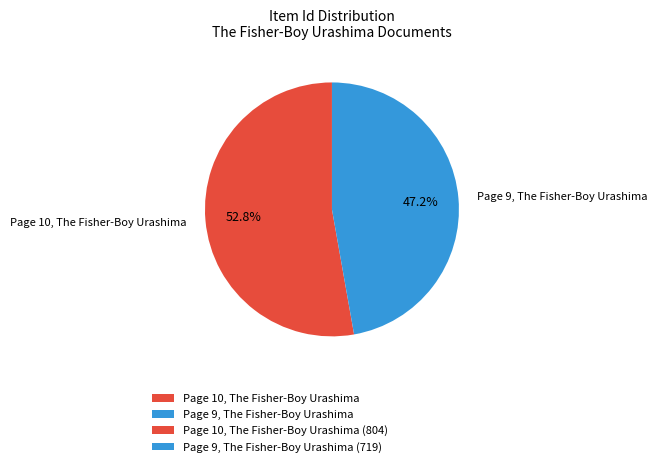

To the nearest percent, what percentage of the pie is Page 9, The Fisher-Boy Urashima?

47%